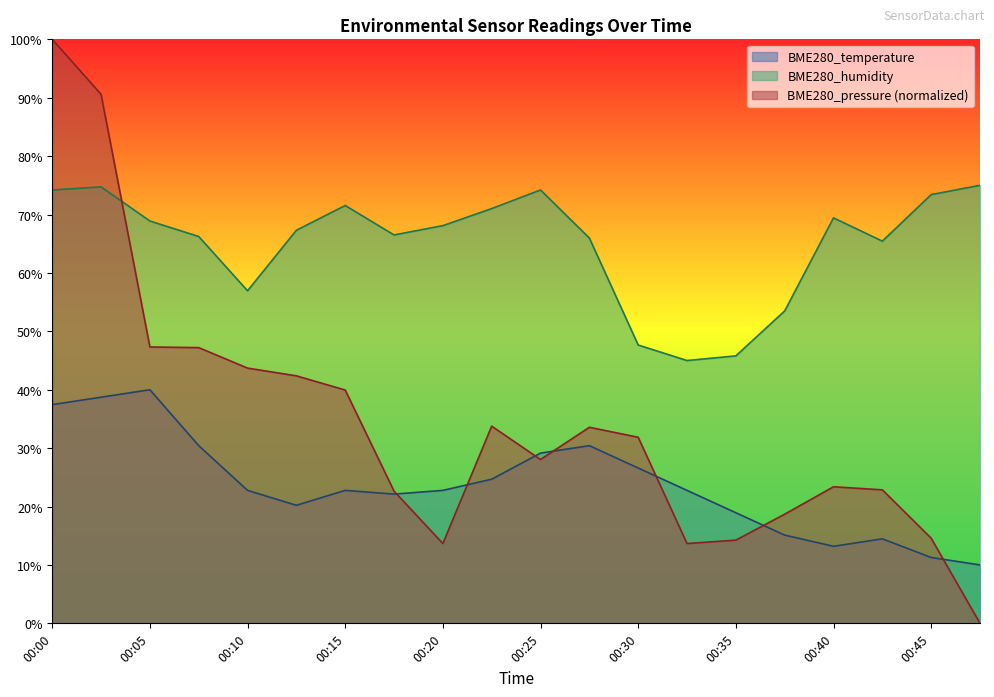

List the series in order of their overall mean, highest first.

BME280_humidity, BME280_pressure, BME280_temperature